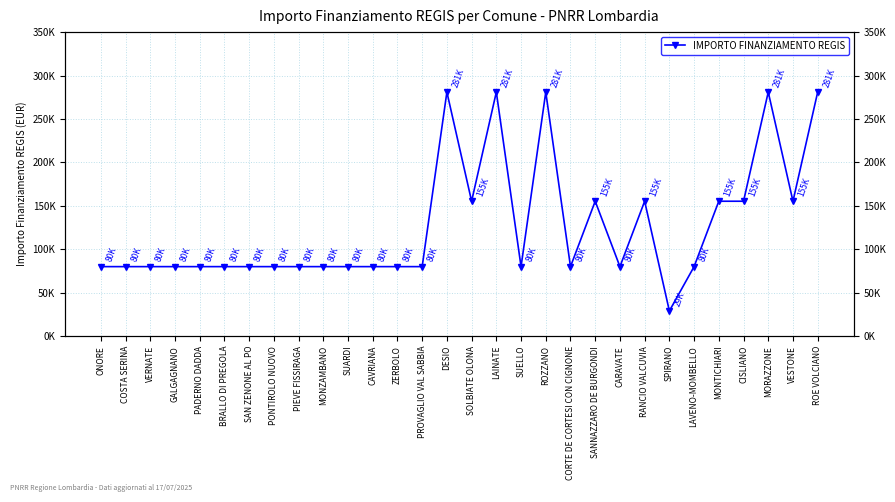

What is the average value?

126785